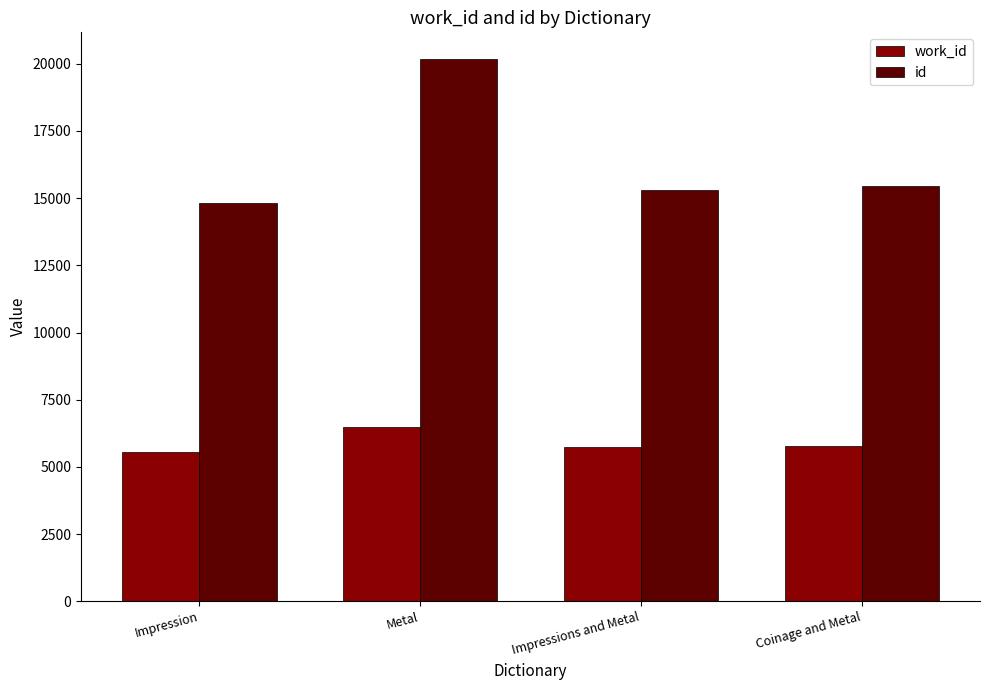

How many groups of bars are there?

4